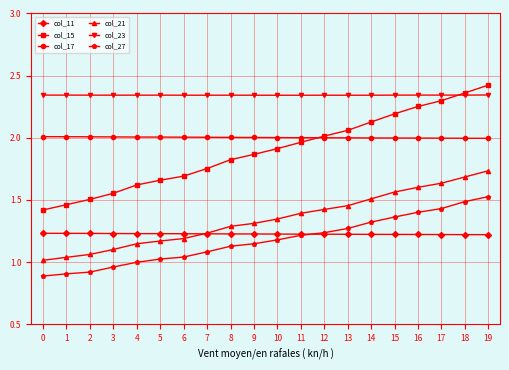

True or false: col_15 and col_17 cross at least once.

True